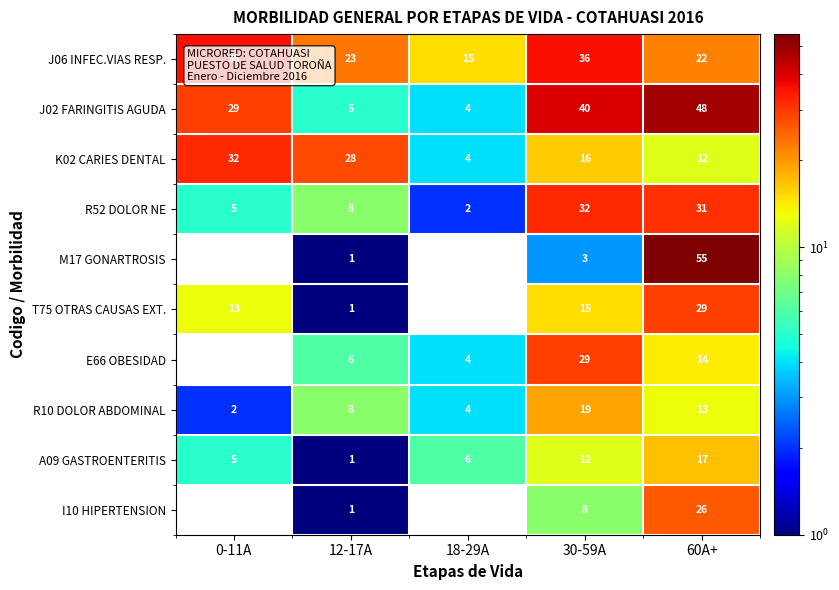

What is the average value of the T75 OTRAS CAUSAS EXT. series?

12